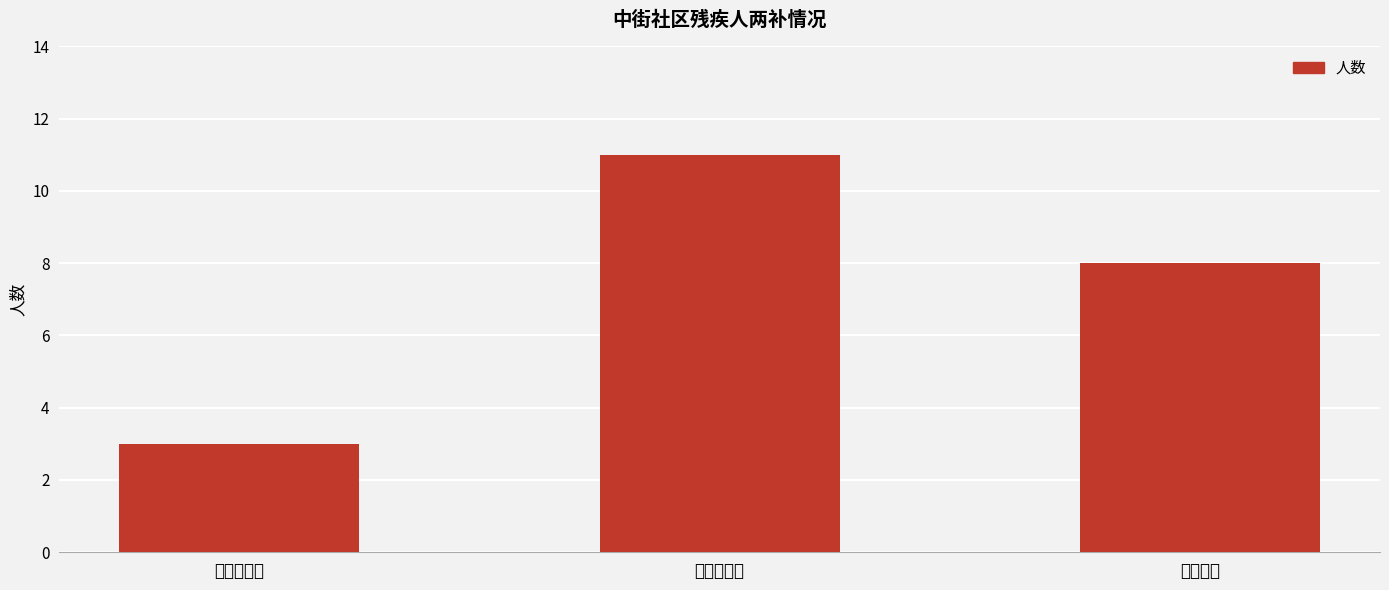

Rank the categories by value from lowest to highest.

仅生活补贴, 两项均有, 仅护理补贴